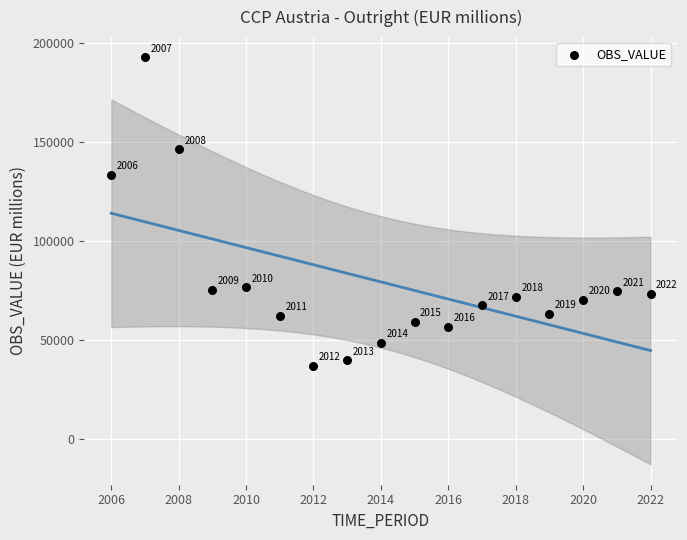

What is the range of Y values (max minus min)?

155844